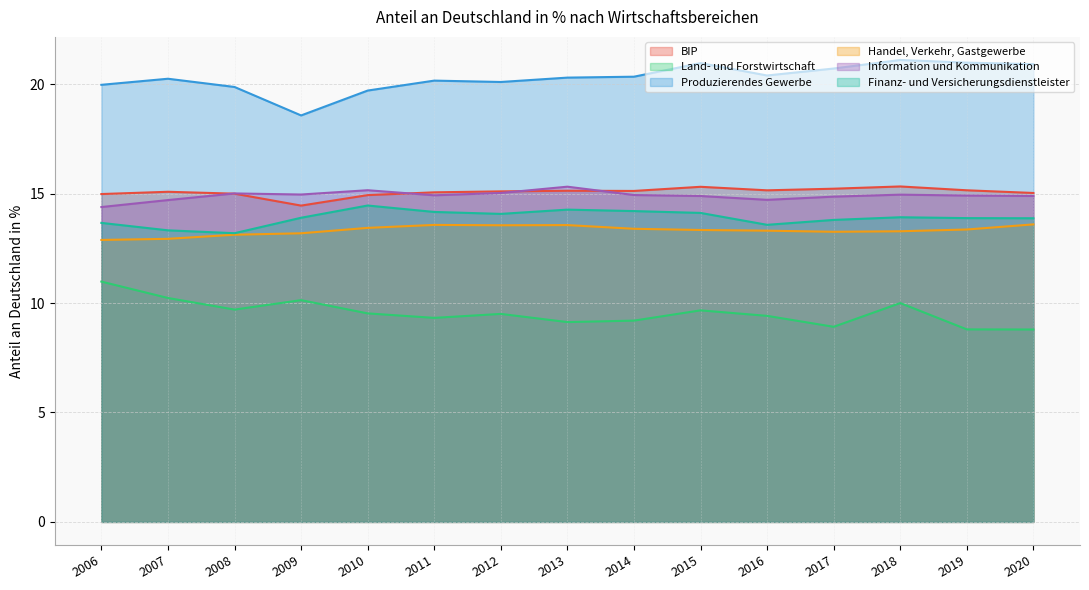

True or false: Information und Kommunikation has a value of 14.4 at 2006.

True